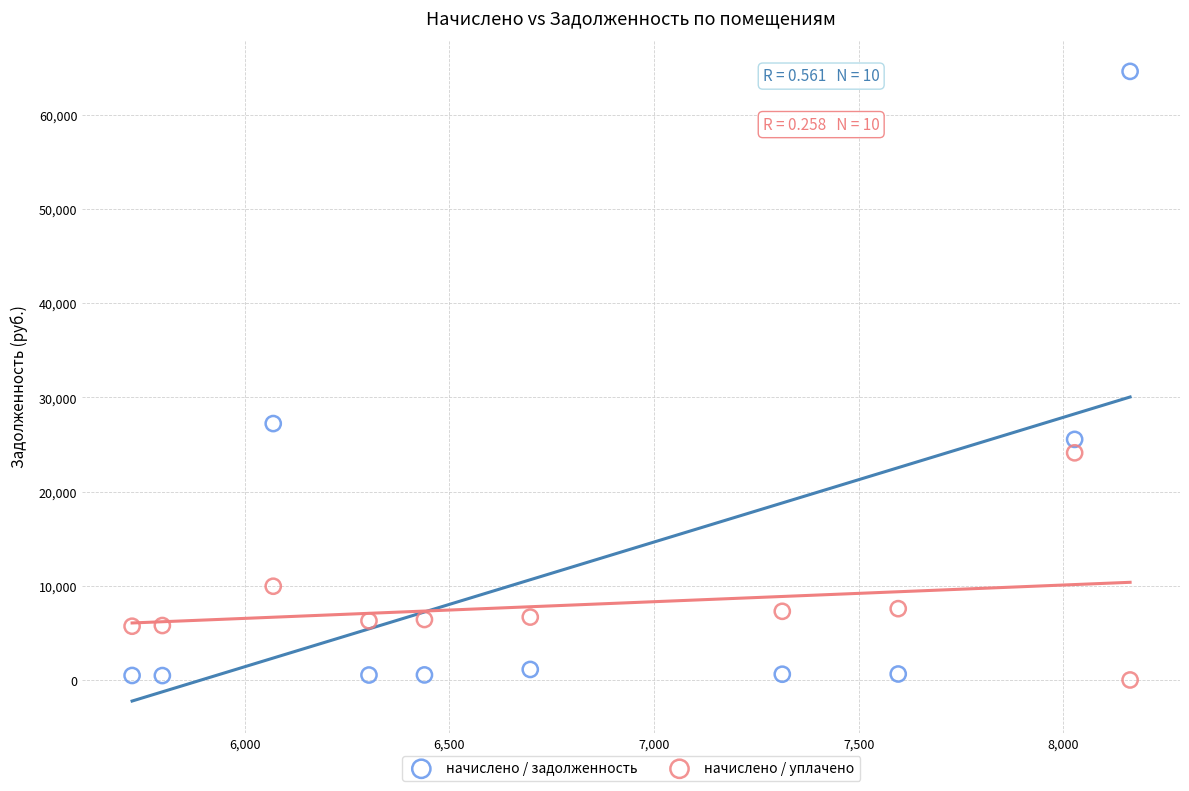

In the начислено / задолженность series, what Y value is closest to 32544?

27225.2